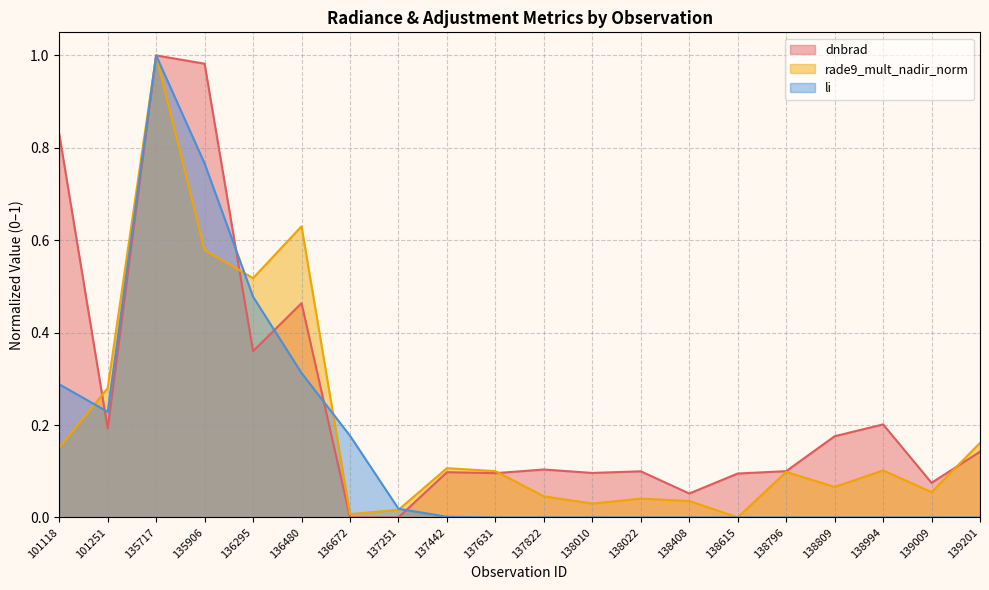

How many times do li and rade9_mult_nadir_norm cross each other?

6